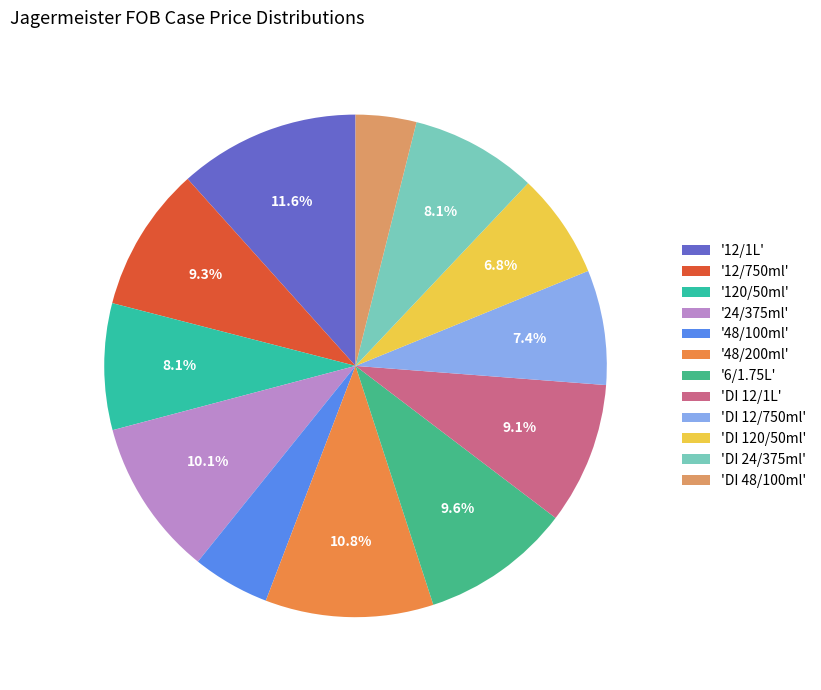

To the nearest percent, what is the average slice percentage?

8%